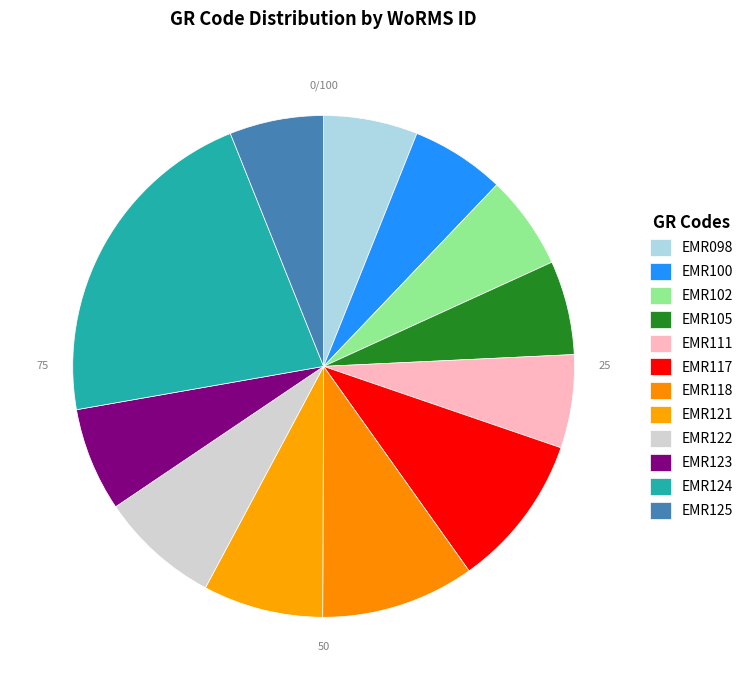

What percentage is NOT represented by EMR100?

93.9%